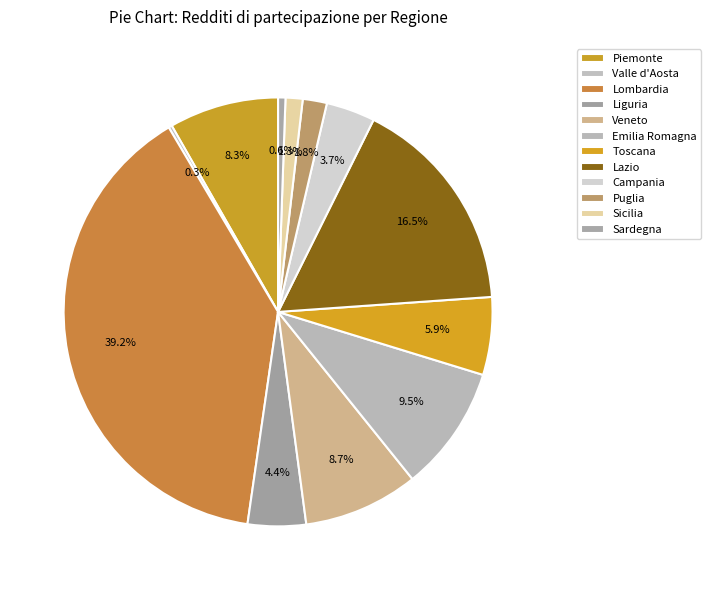

How many segments does this pie chart have?

12